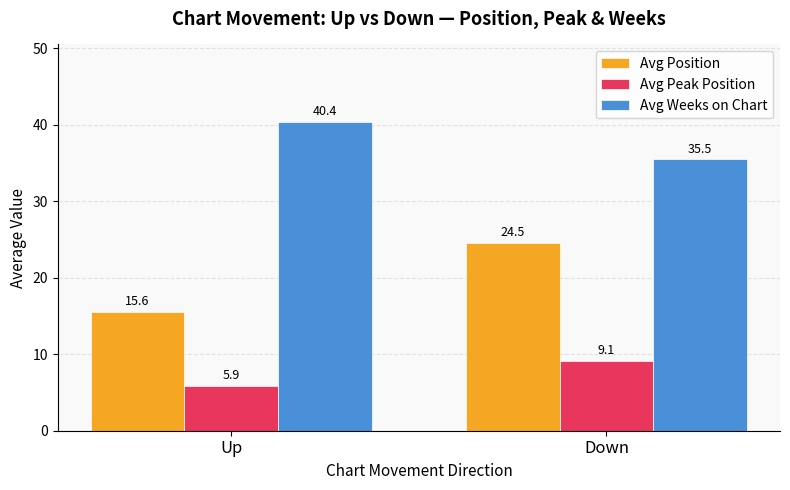

The value of Avg Position at Up is 15.6. True or false?

True